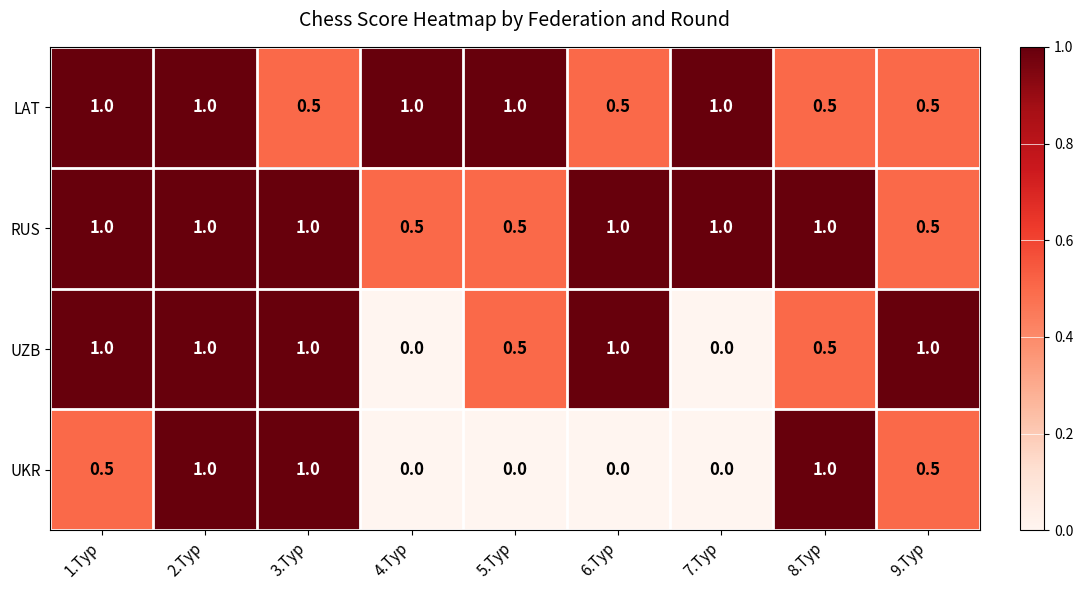

Read the UZB value at 1.Тур.

1.0